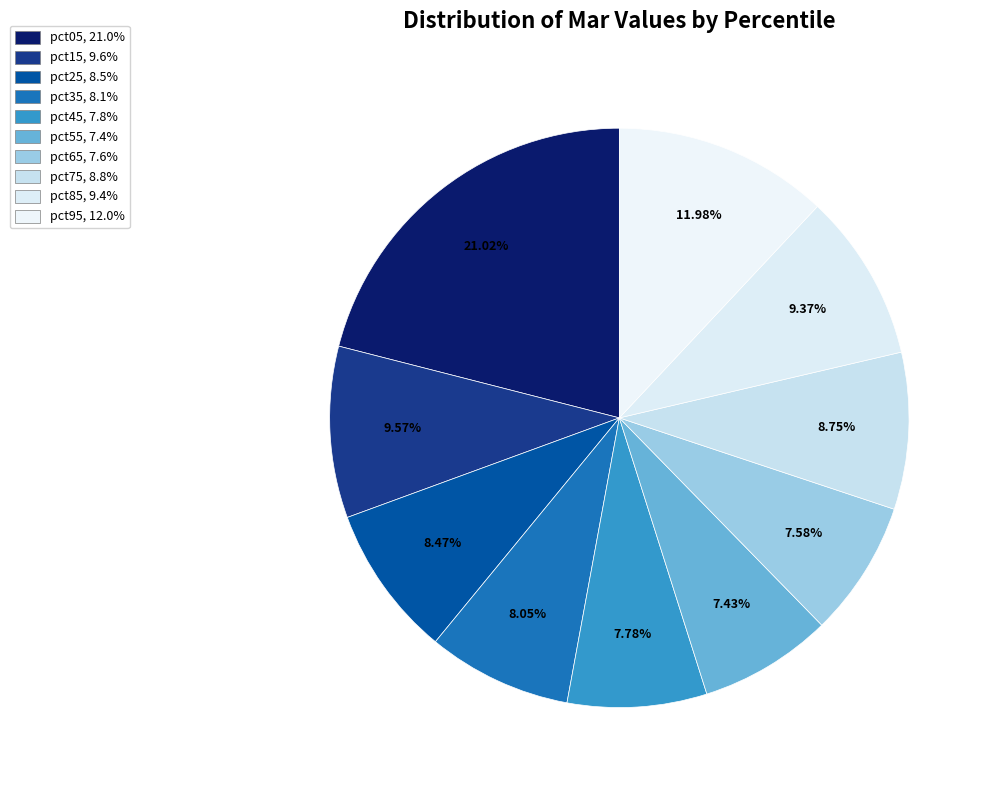

To the nearest percent, what is the difference between the pct25 and pct65 slice percentages?

1%